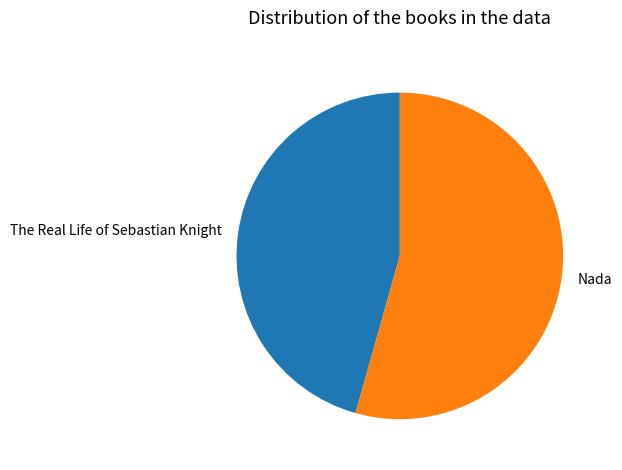

Rank the categories by value from highest to lowest.

Nada, The Real Life of Sebastian Knight